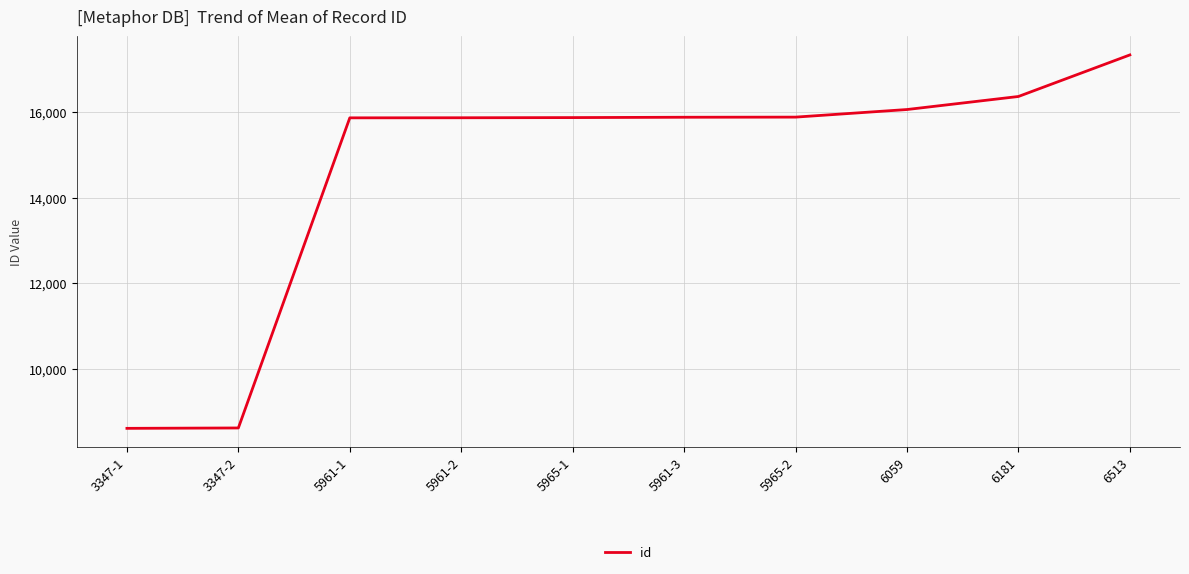

What is the sum of the values at 5961-3 and 5961-2?

31736